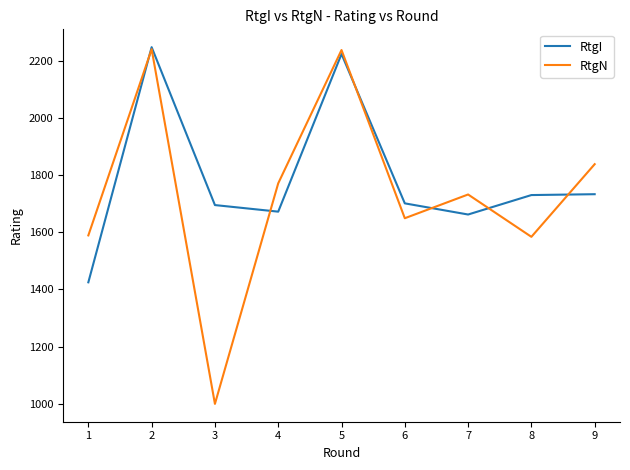

What is the approximate value of RtgN at 2, to the nearest 100?

2200